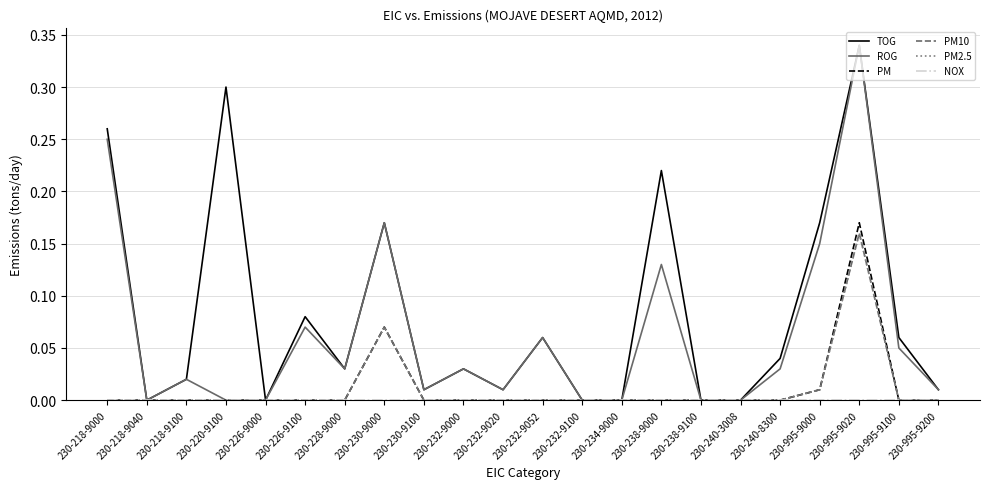

True or false: ROG and PM10 intersect in this chart.

False